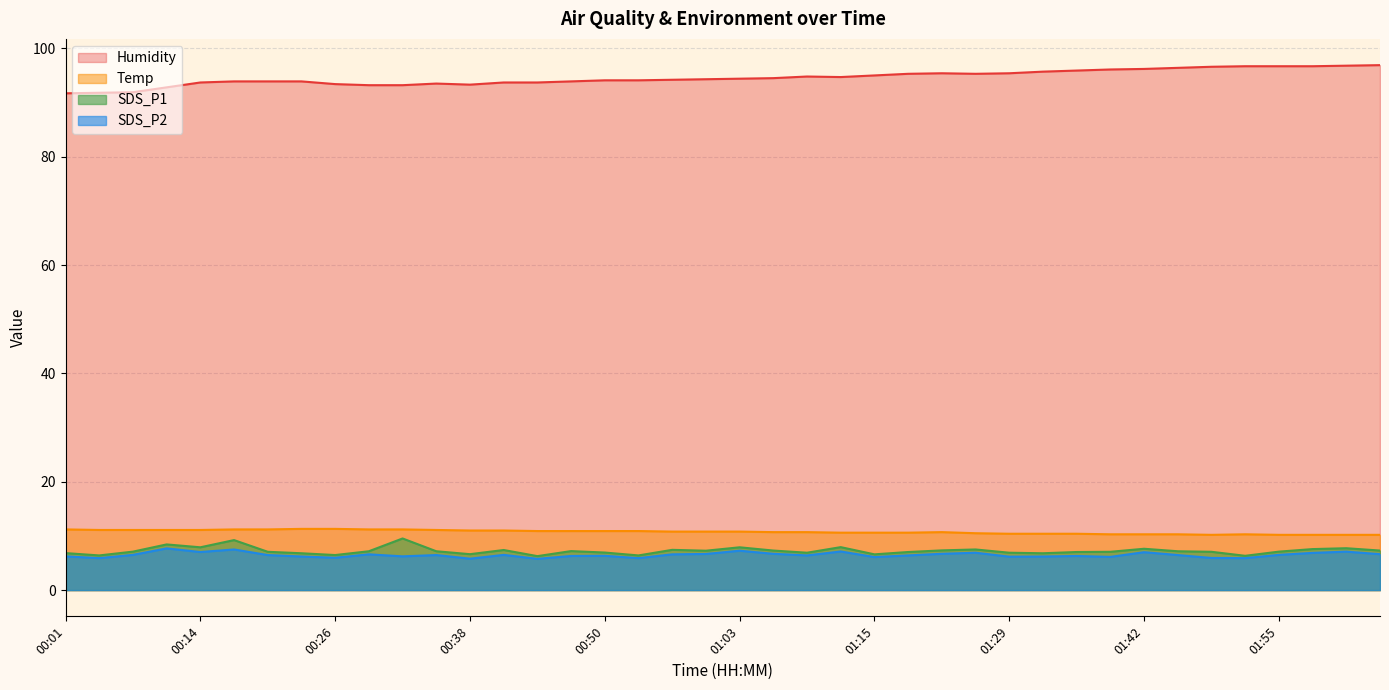

How many data points in SDS_P2 are above 6?

33